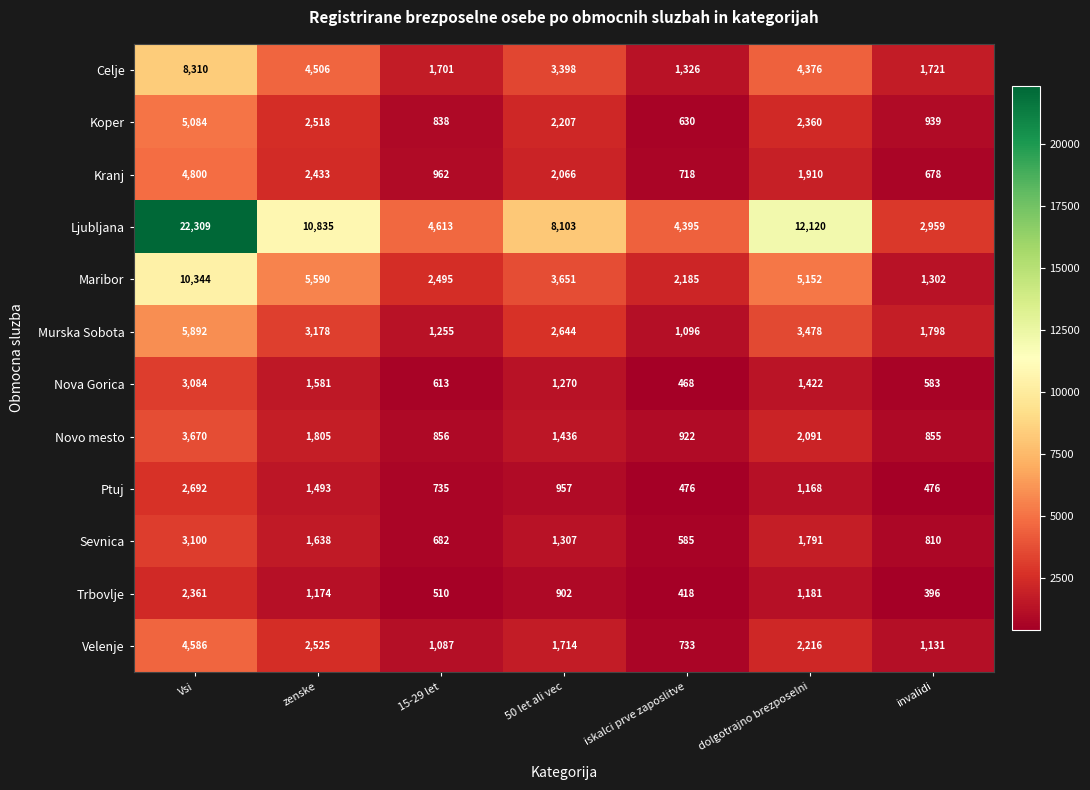

What is the greatest value displayed?

22309